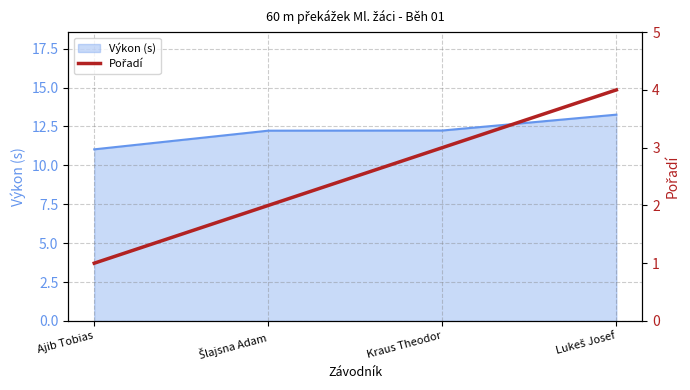

Between Ajib Tobias and Kraus Theodor, which is larger?

Kraus Theodor